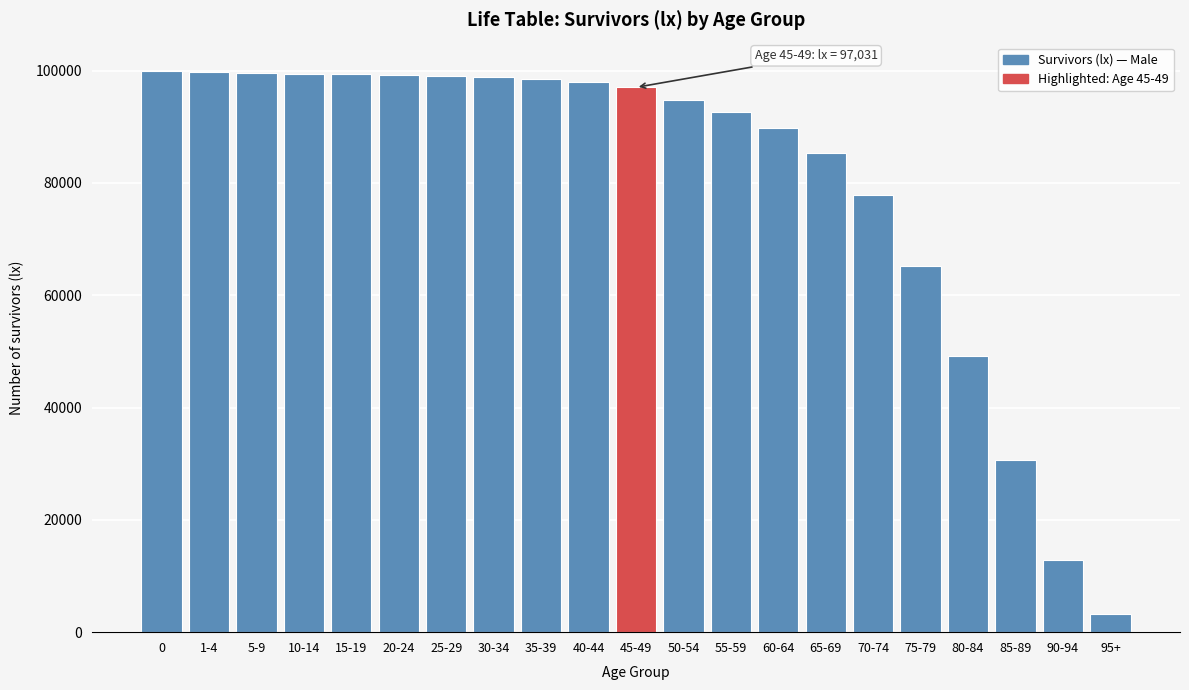

At which label is the value closest to 51643?

80-84